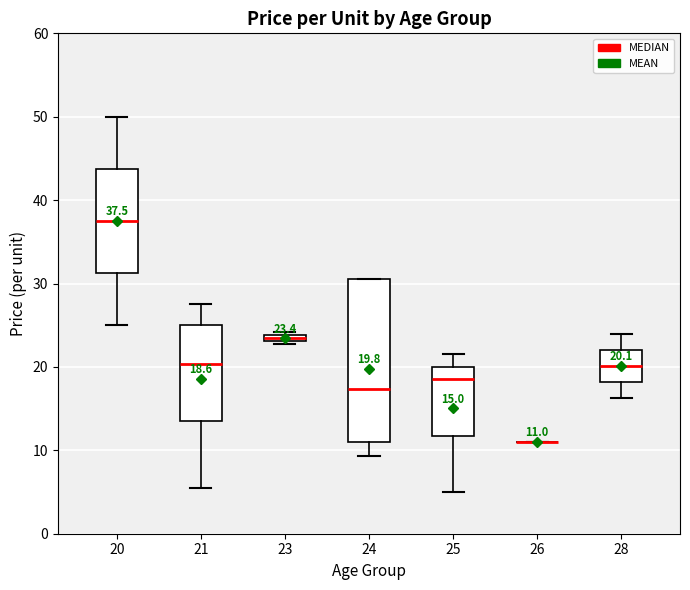

Comparing the boxes themselves (not the whiskers), which one is the tallest?

24